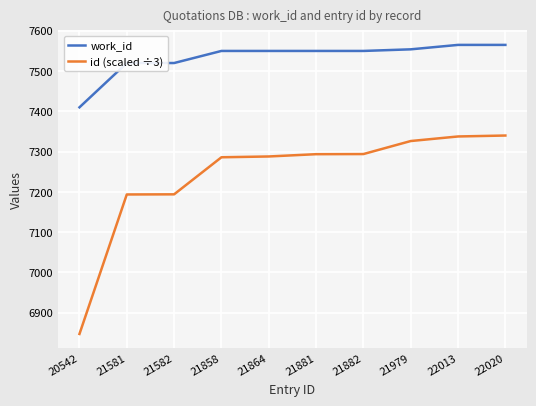

Which series has the widest spread of values?

id (scaled ÷3)